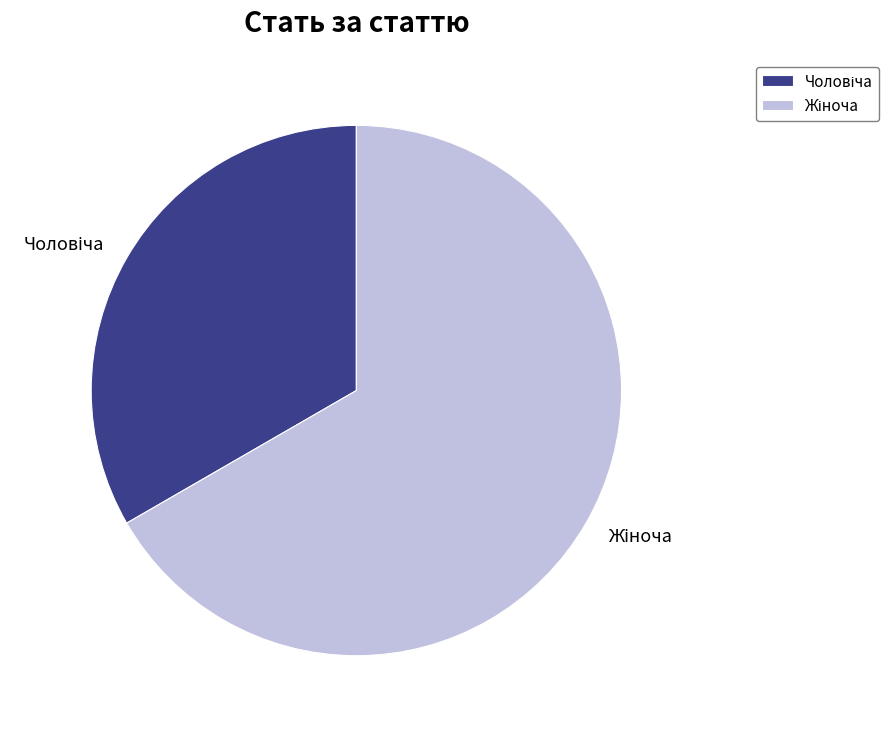

Is there a majority slice in this chart?

Yes